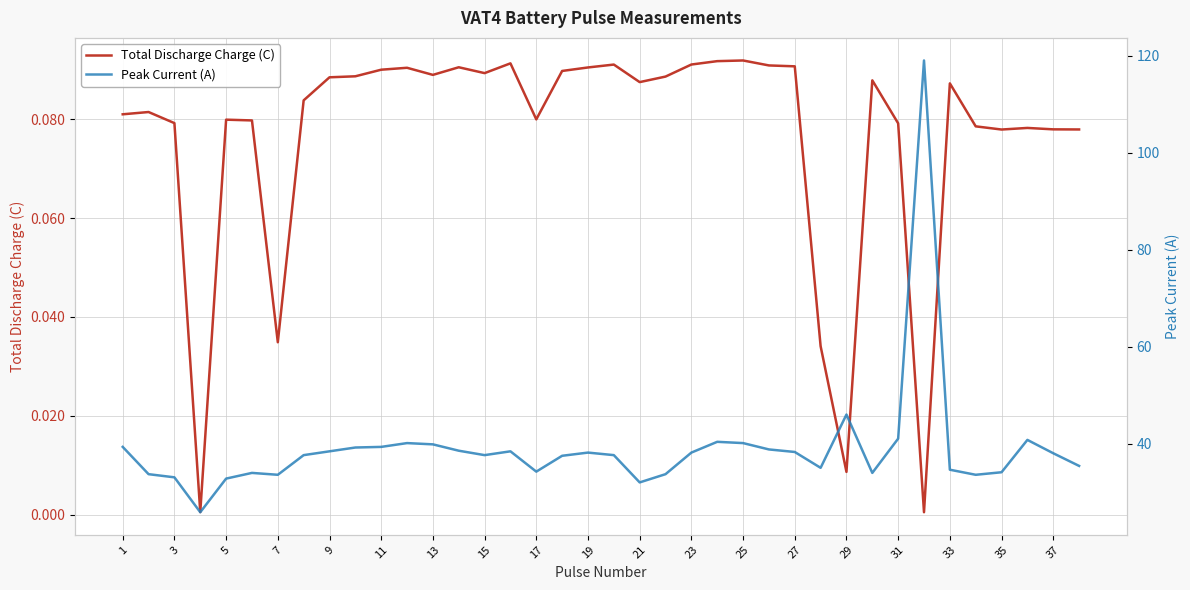

What is the sum of the Total Discharge Charge (C) values at 28 and 27?

0.1